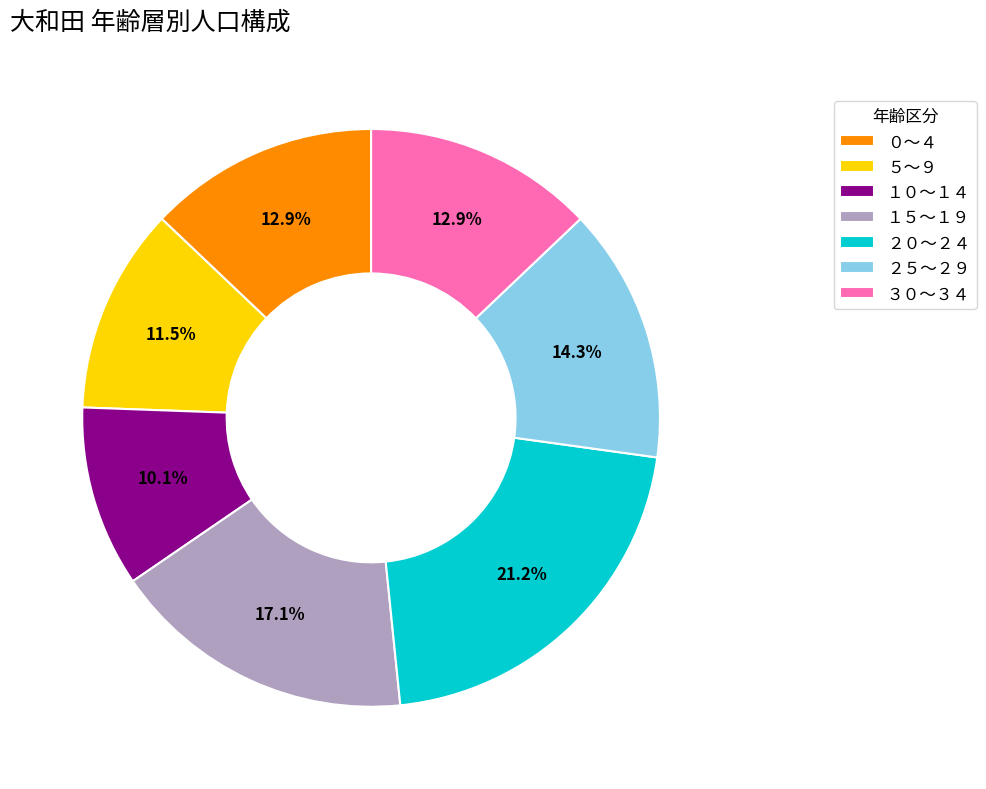

What portion of the pie excludes １０～１４?

89.9%